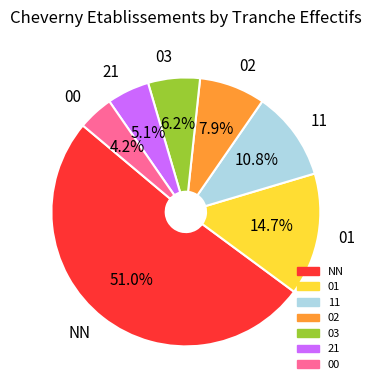

Which slice is the largest?

NN